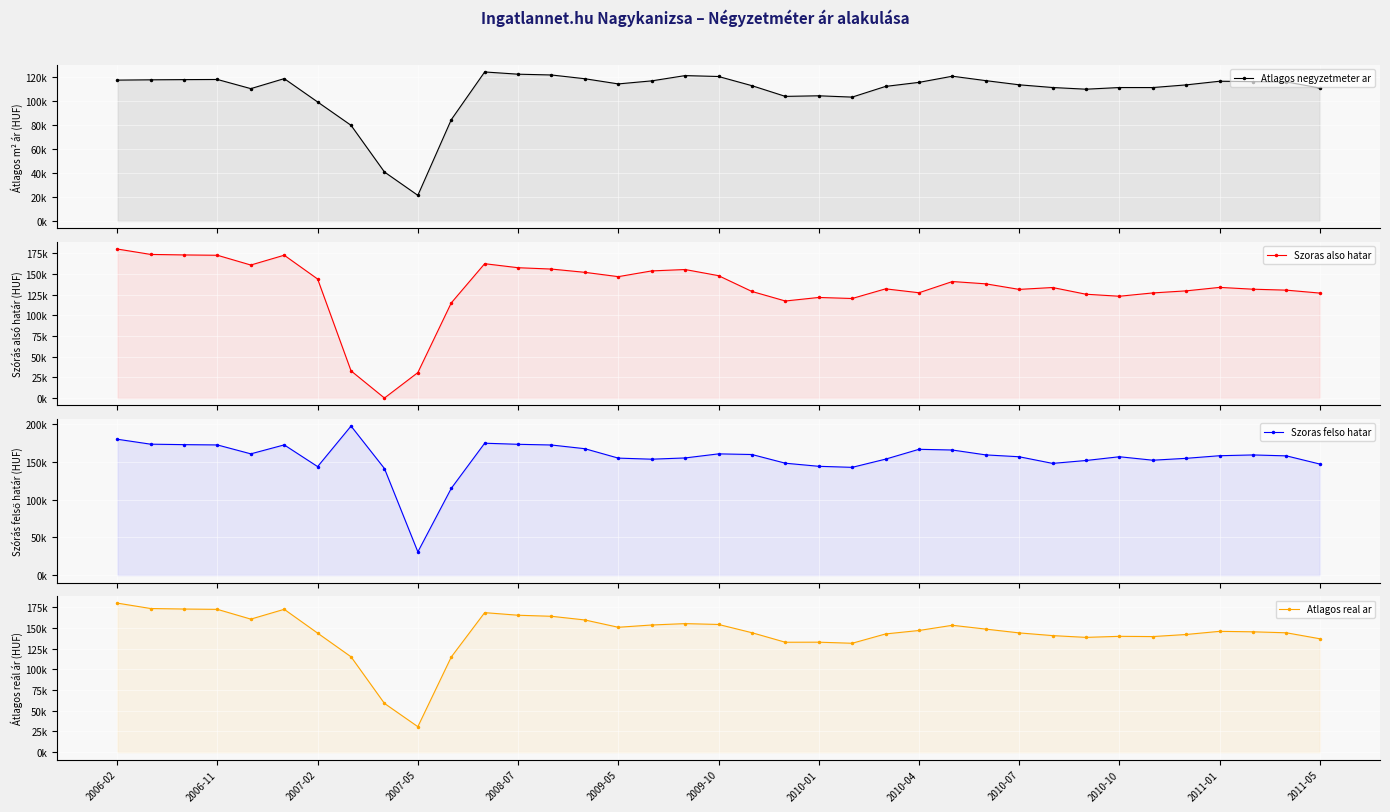

Rank the series by their average value, from highest to lowest.

Szoras felso hatar, Atlagos real ar, Szoras also hatar, Atlagos negyzetmeter ar